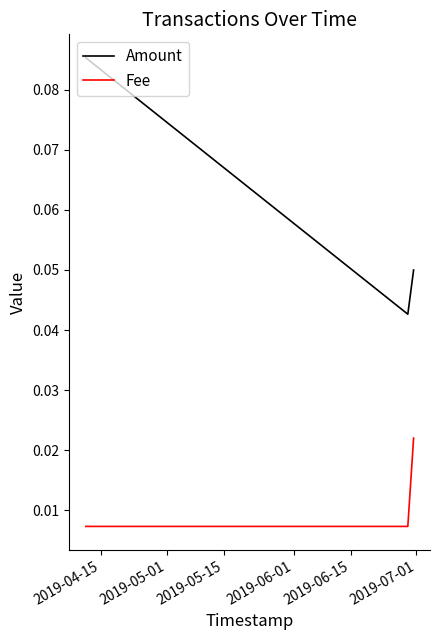

Which series has the widest spread of values?

Amount